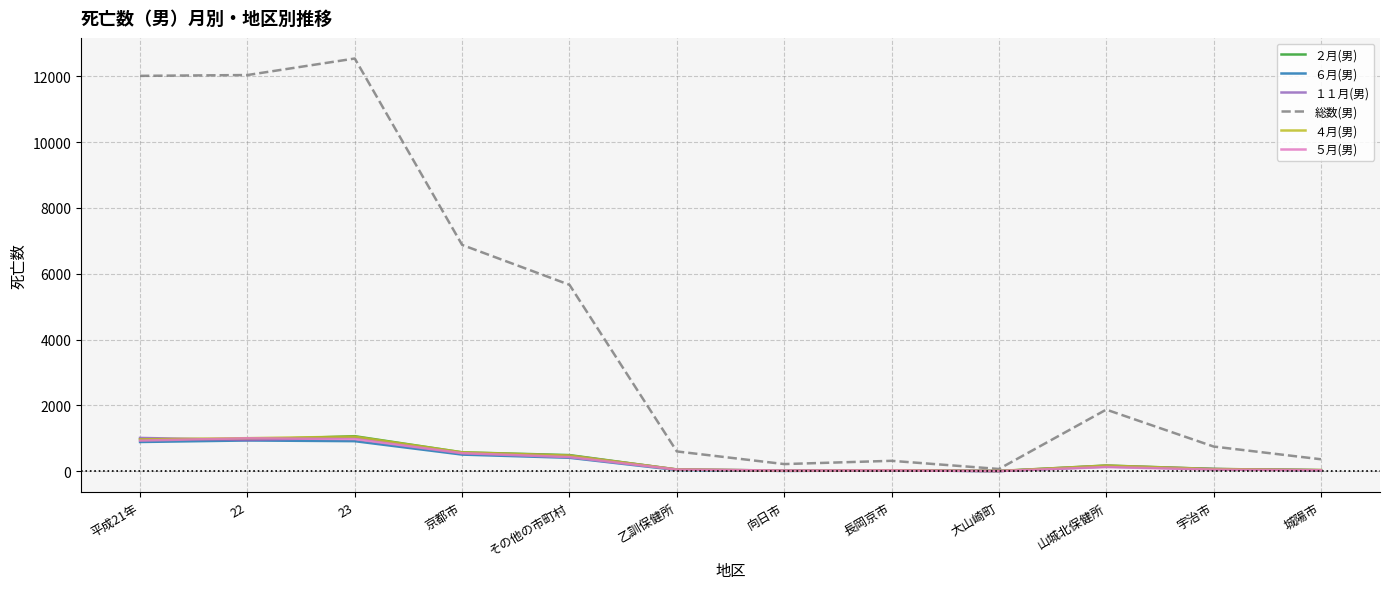

True or false: ２月(男) has a value of 490 at その他の市町村.

True